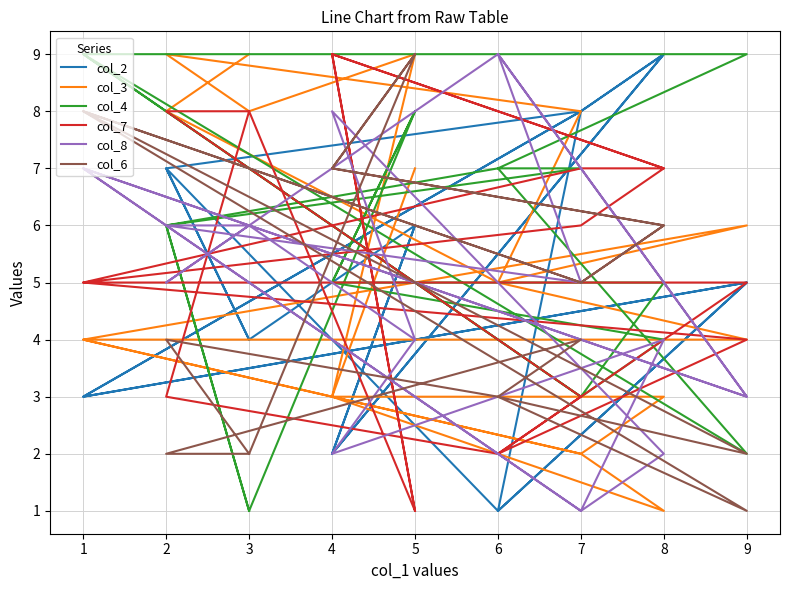

What is the maximum value for col_4?

9